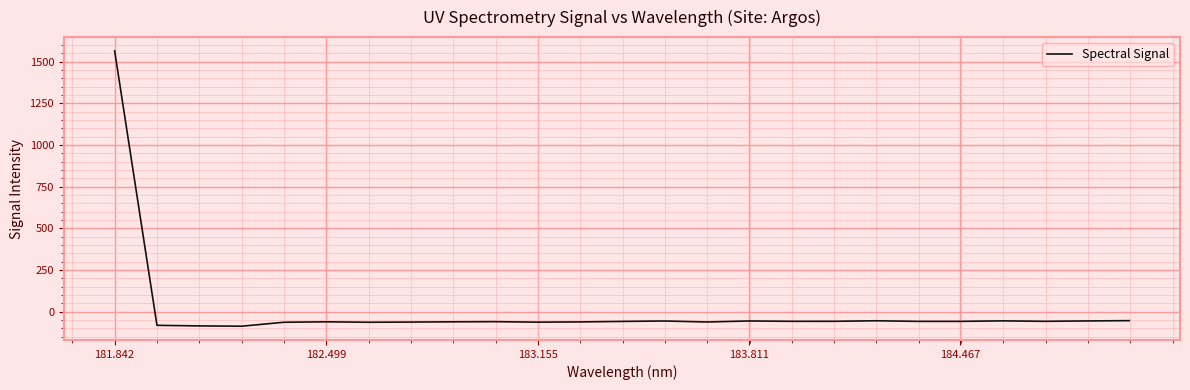

What is the minimum value shown in the chart?

-86.8